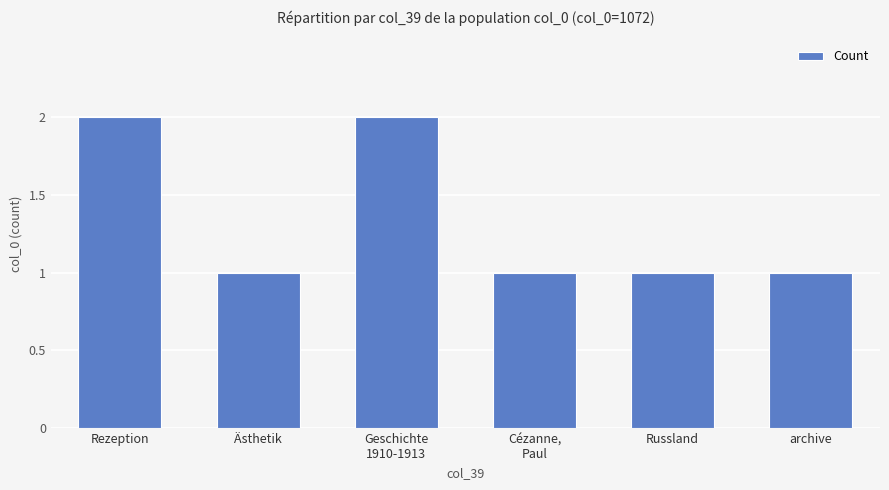

How many bars are there in total?

6